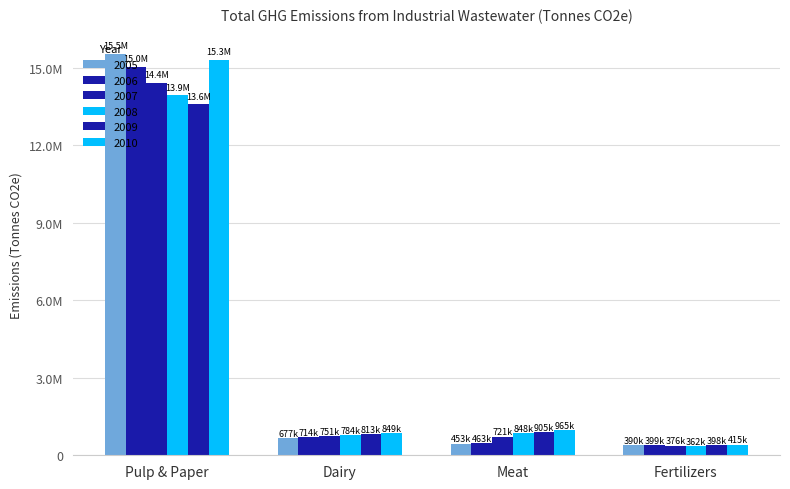

Does the chart contain any negative values?

No